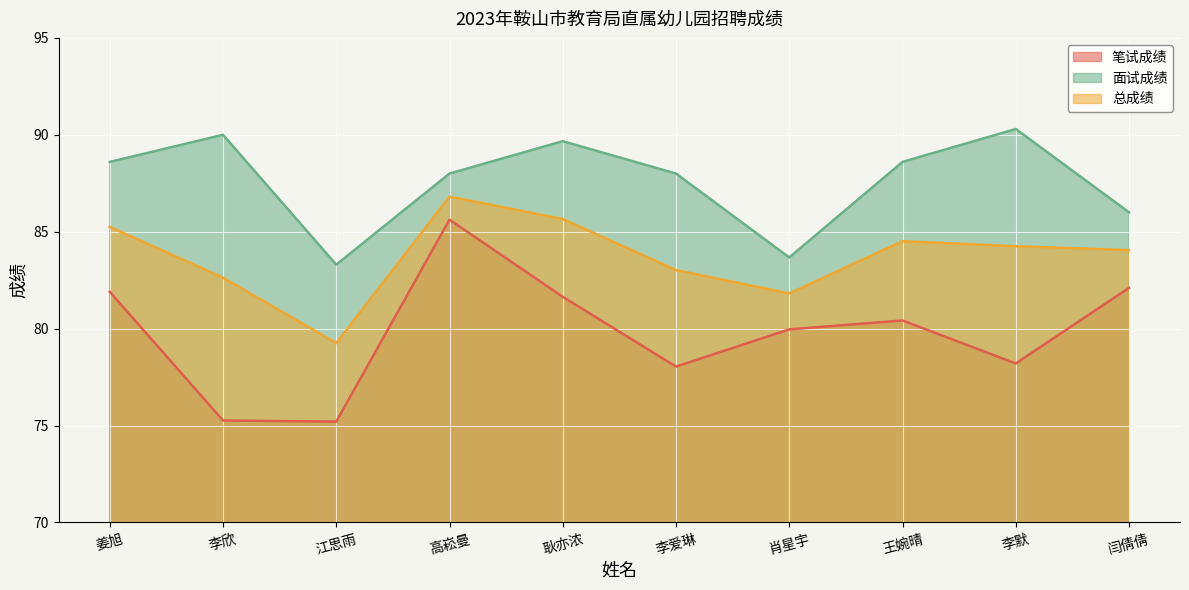

What is the difference between the maximum and second lowest values in the 面试成绩 series?

6.6